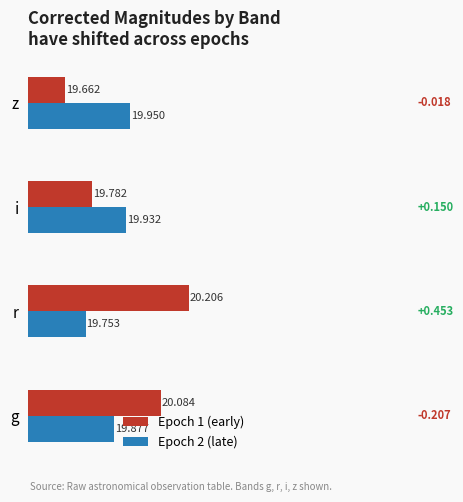

What is the average value of the Epoch 2 (late) series?

19.9